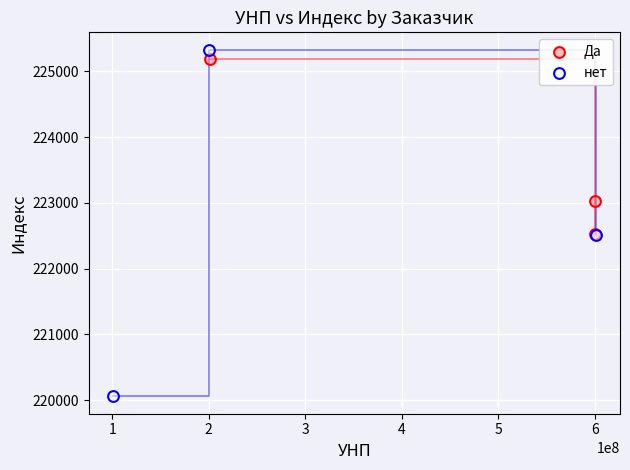

Which series reaches the minimum Y coordinate?

нет